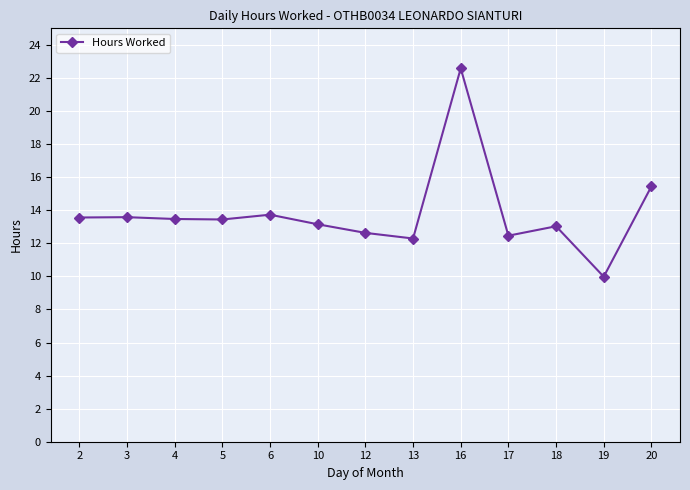

The chart shows a value of 6.6 at 20. True or false?

False